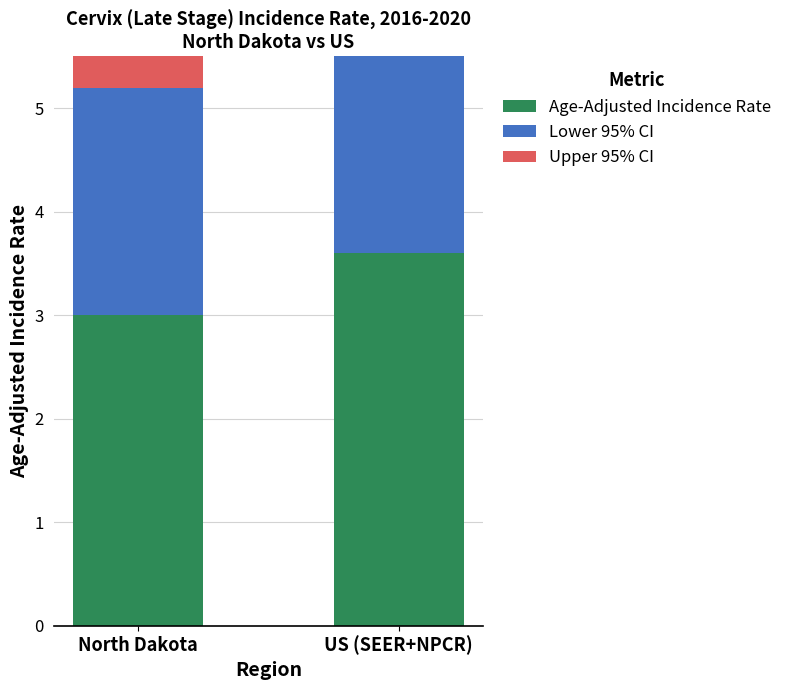

Reading left to right, transcribe all the data shown in this chart.

Age-Adjusted Incidence Rate: 3.0	3.6
Lower 95% CI: 2.2	3.5
Upper 95% CI: 3.9	3.6